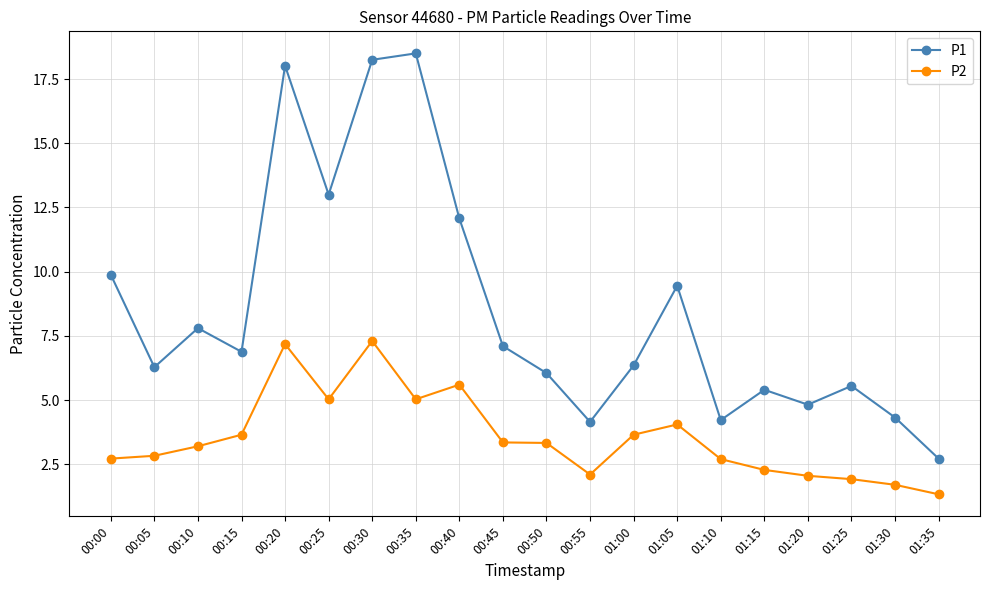

Is it true that P1 equals 18.2 at 00:30?

True